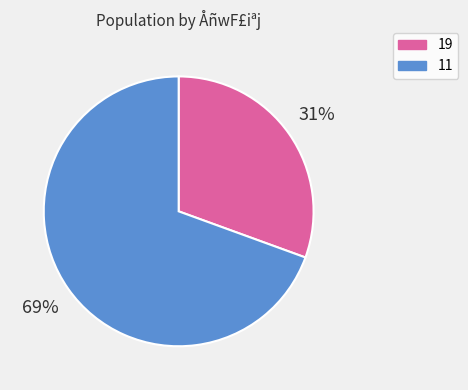

Approximately how many times larger is the value at 19 compared to 11?

0.4